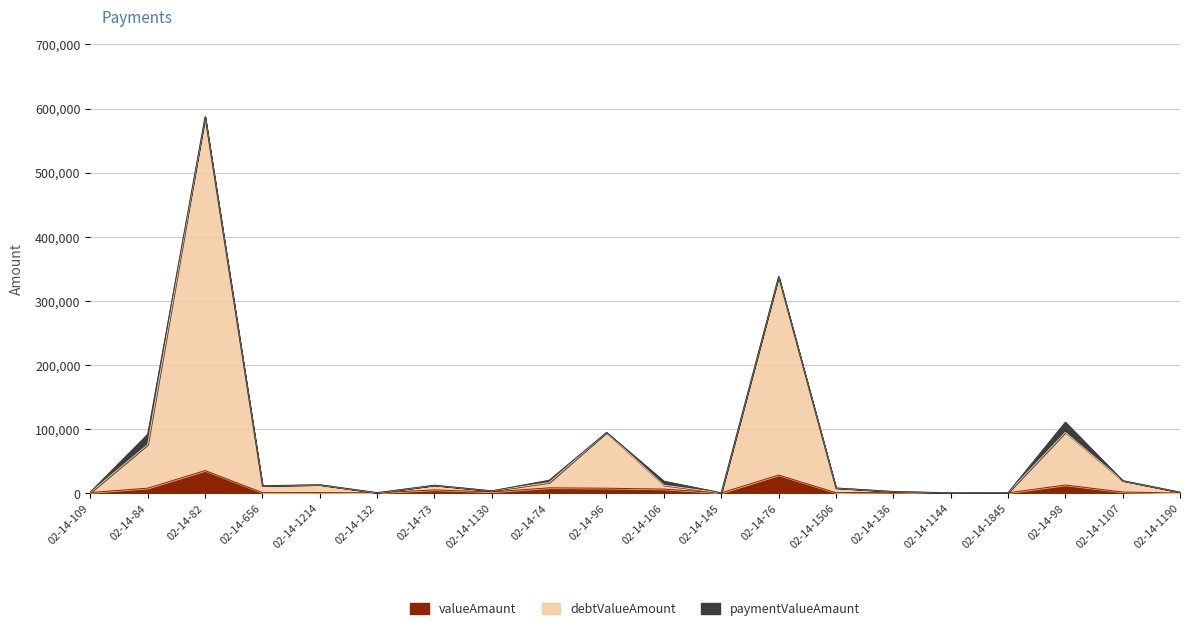

True or false: debtValueAmount and valueAmaunt intersect in this chart.

False